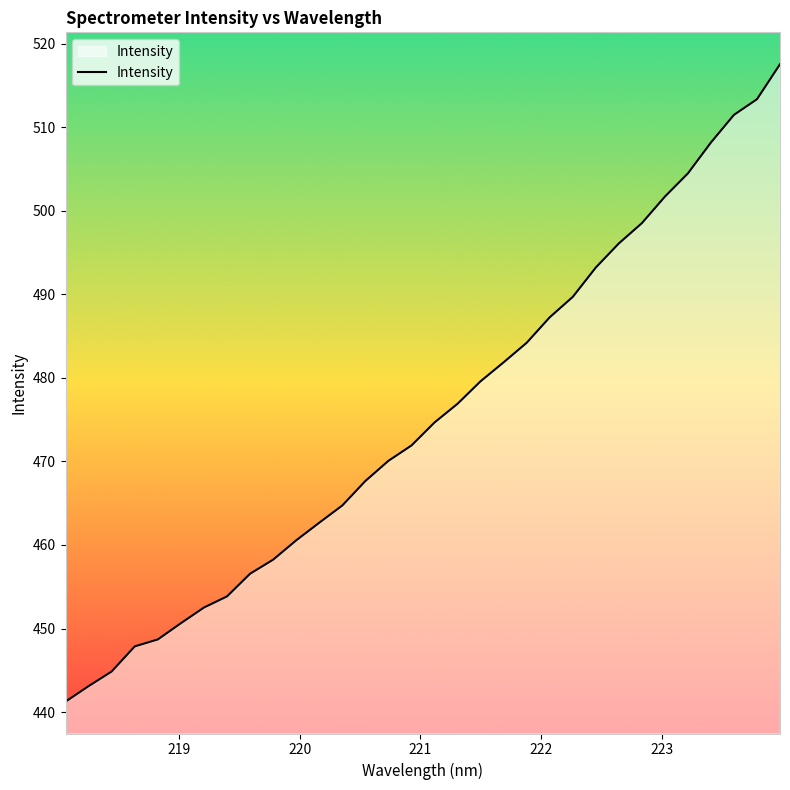

What is the sum of all values?

15213.8